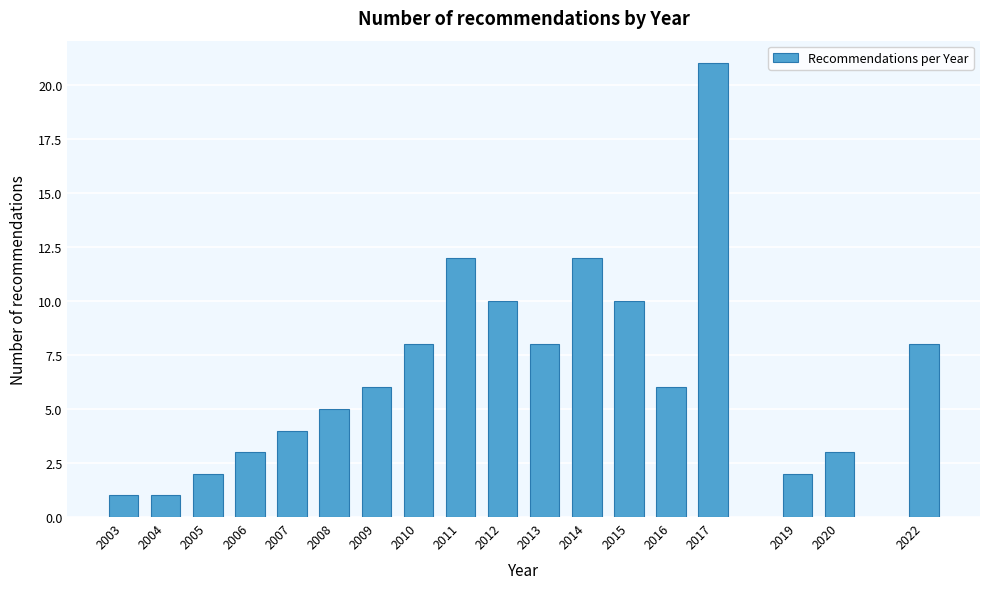

Reading left to right, list all the values displayed in this chart.

2003=1	2004=1	2005=2	2006=3	2007=4	2008=5	2009=6	2010=8	2011=12	2012=10	2013=8	2014=12	2015=10	2016=6	2017=21	2019=2	2020=3	2022=8